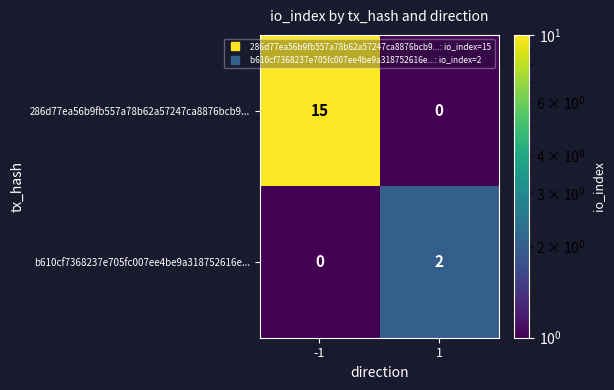

Between -1 and 1, which series saw the biggest shift?

286d77ea56b9fb557a78b62a57247ca8876bcb9...